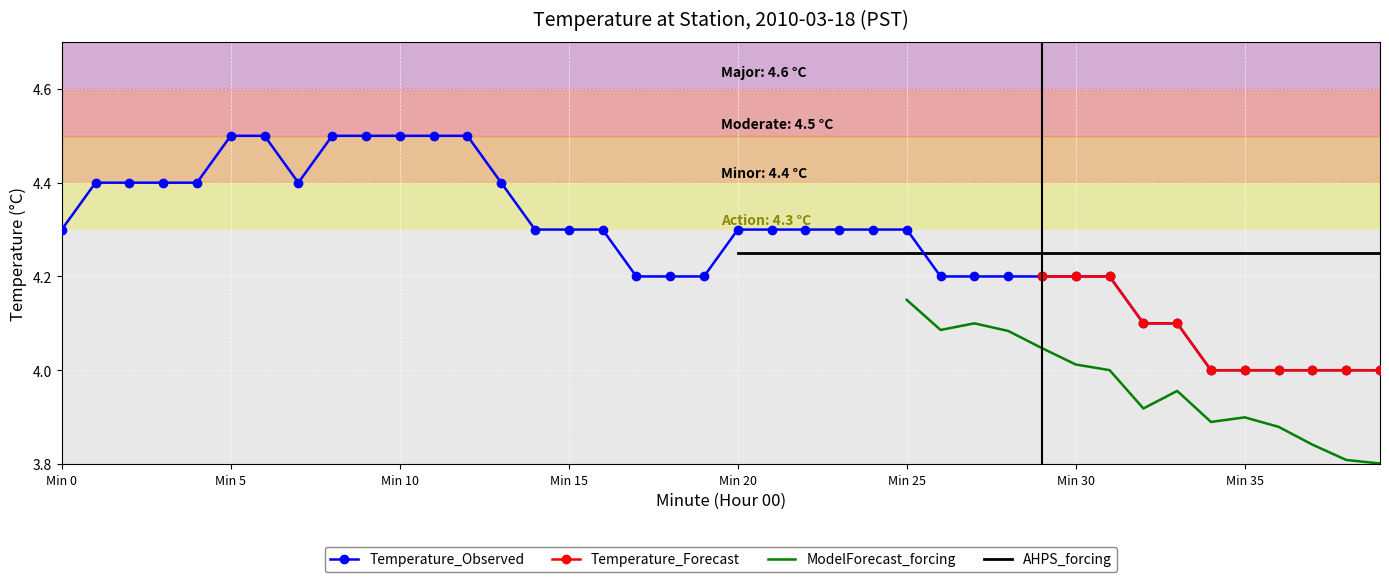

How many points are lower than both their immediate neighbors (excluding endpoints)?

1